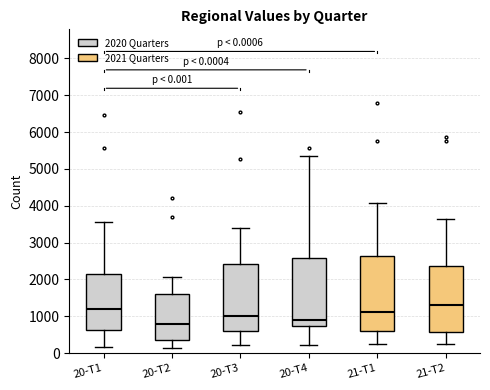

Which box's median line is the lowest?

20-T2